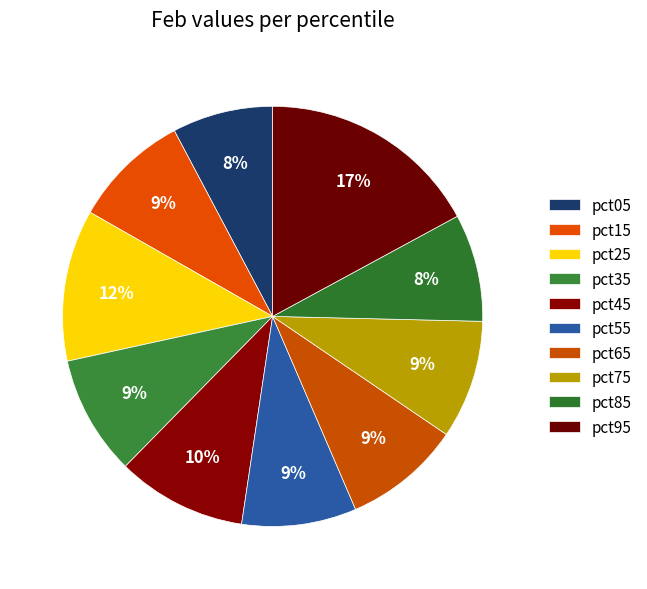

Is it true that pct65 is 9% of the pie?

True